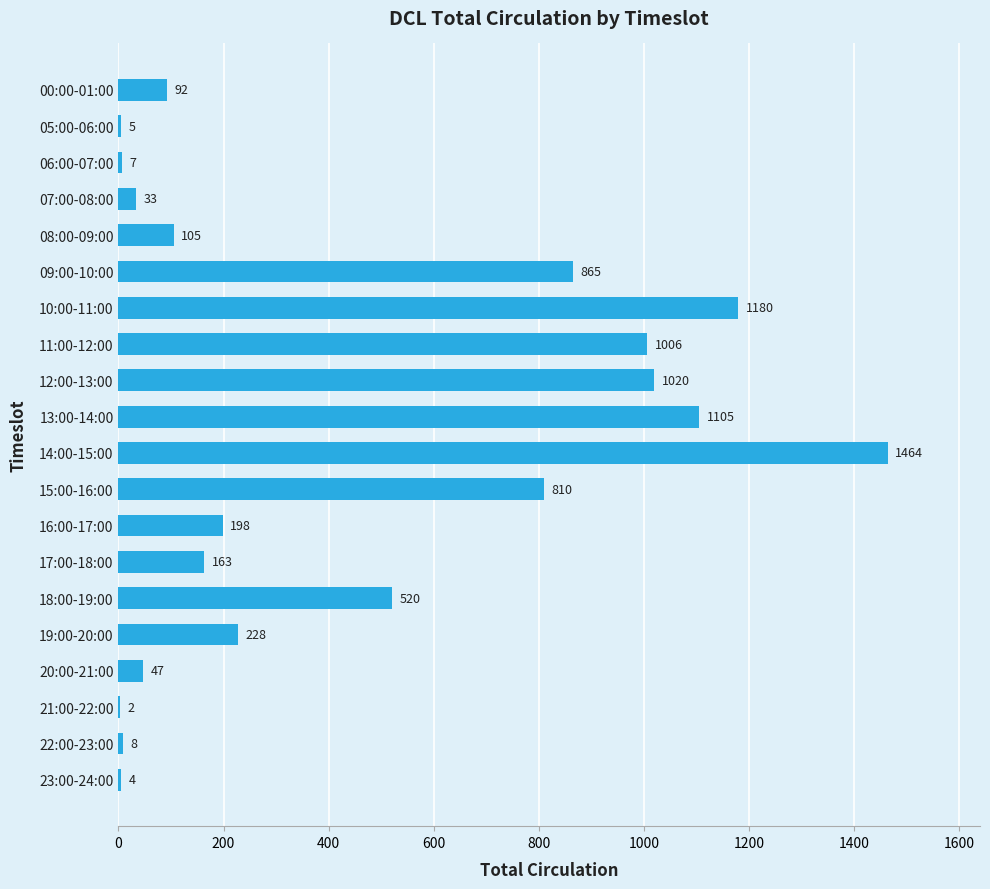

What value does the data have at 19:00-20:00, to the nearest 10?

230